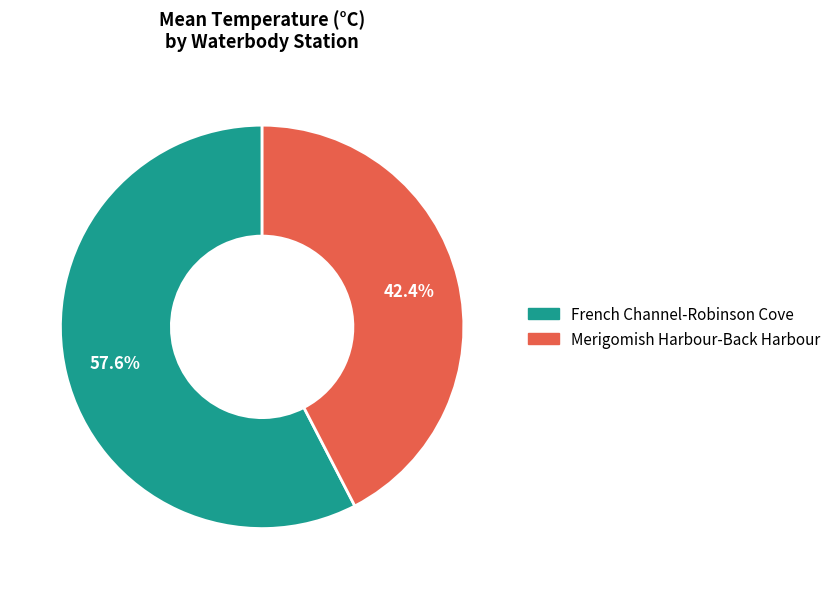

Count the number of slices in the pie.

2